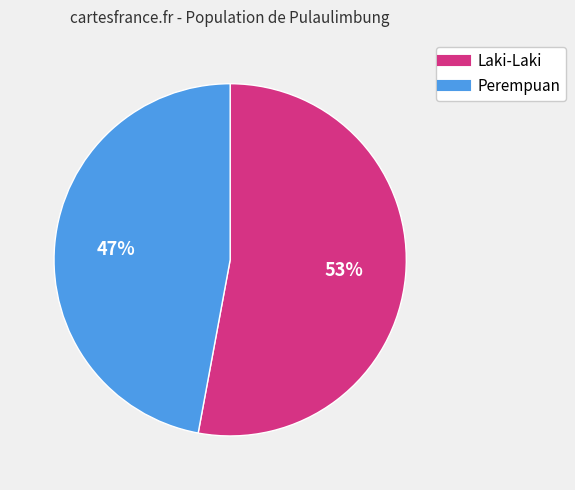

To the nearest percent, what portion does Perempuan represent?

47%